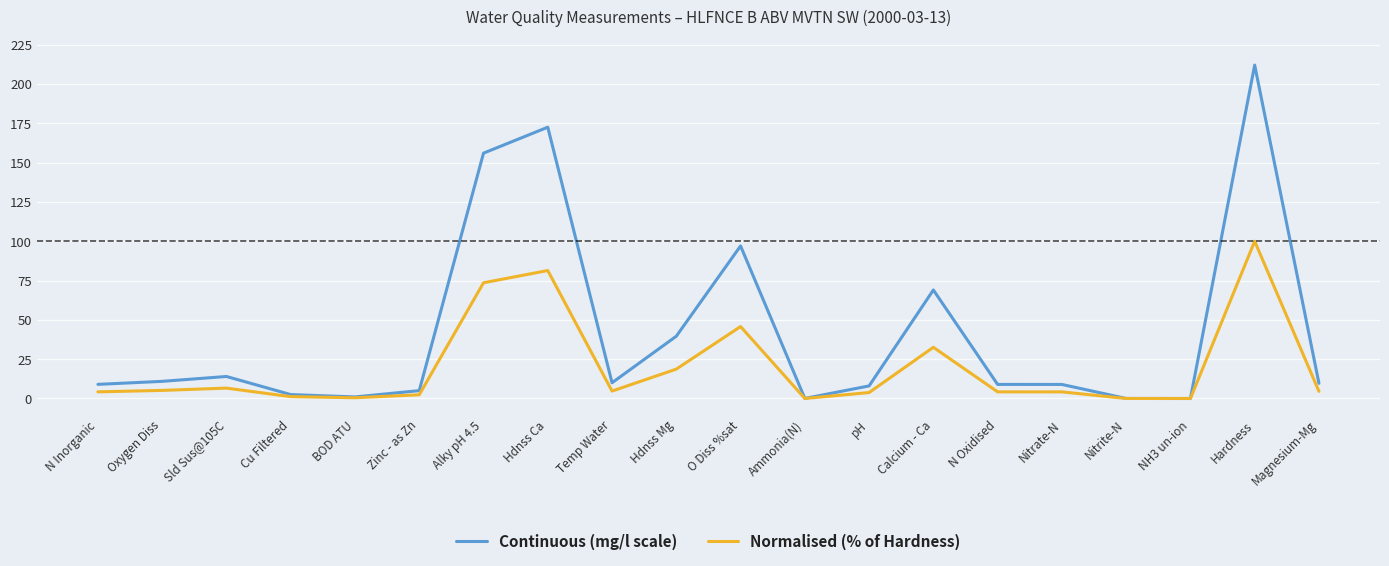

Is this an area chart (filled region under the line)?

No